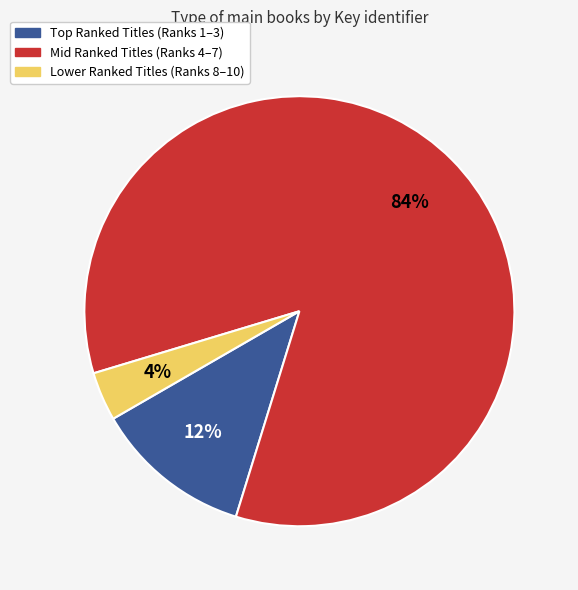

How many segments does this pie chart have?

3